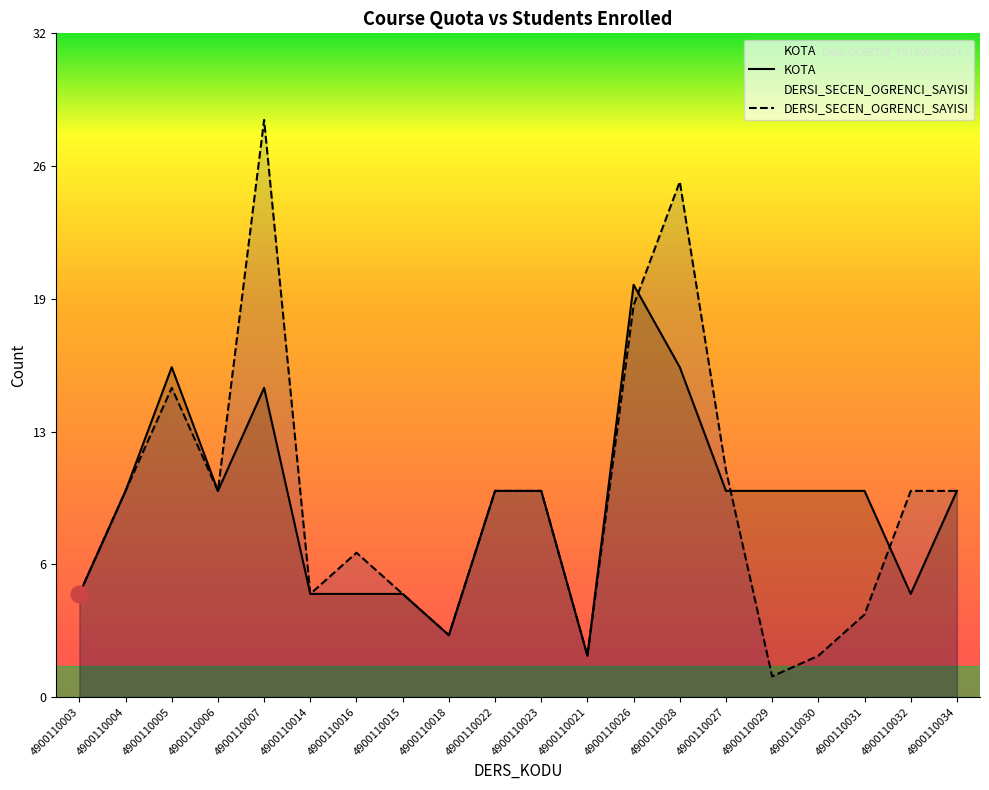

List the series in order of their peak value, lowest first.

KOTA, DERSI_SECEN_OGRENCI_SAYISI